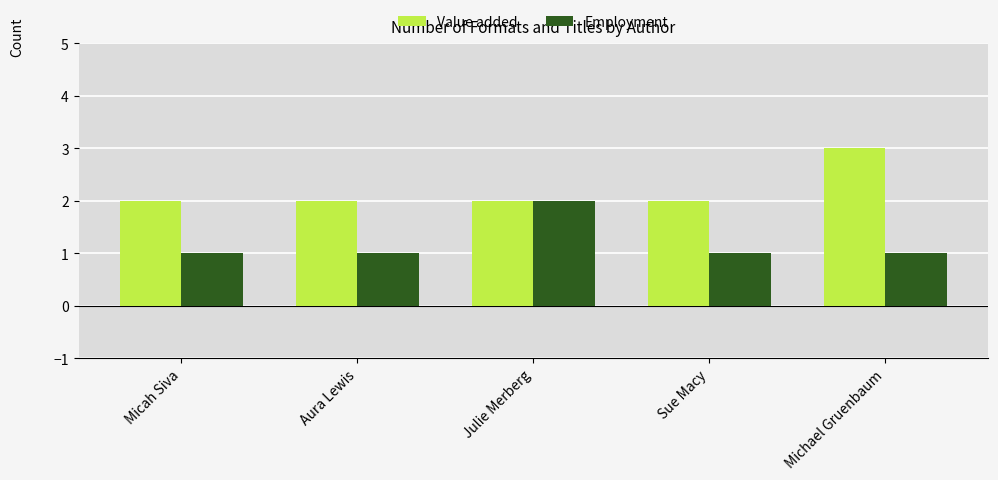

What position from the right is Aura Lewis?

4